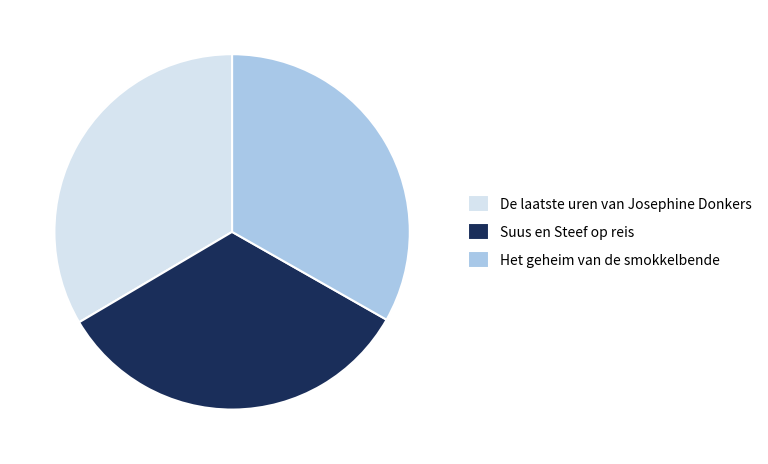

The De laatste uren van Josephine Donkers slice represents 33% of the pie. True or false?

True